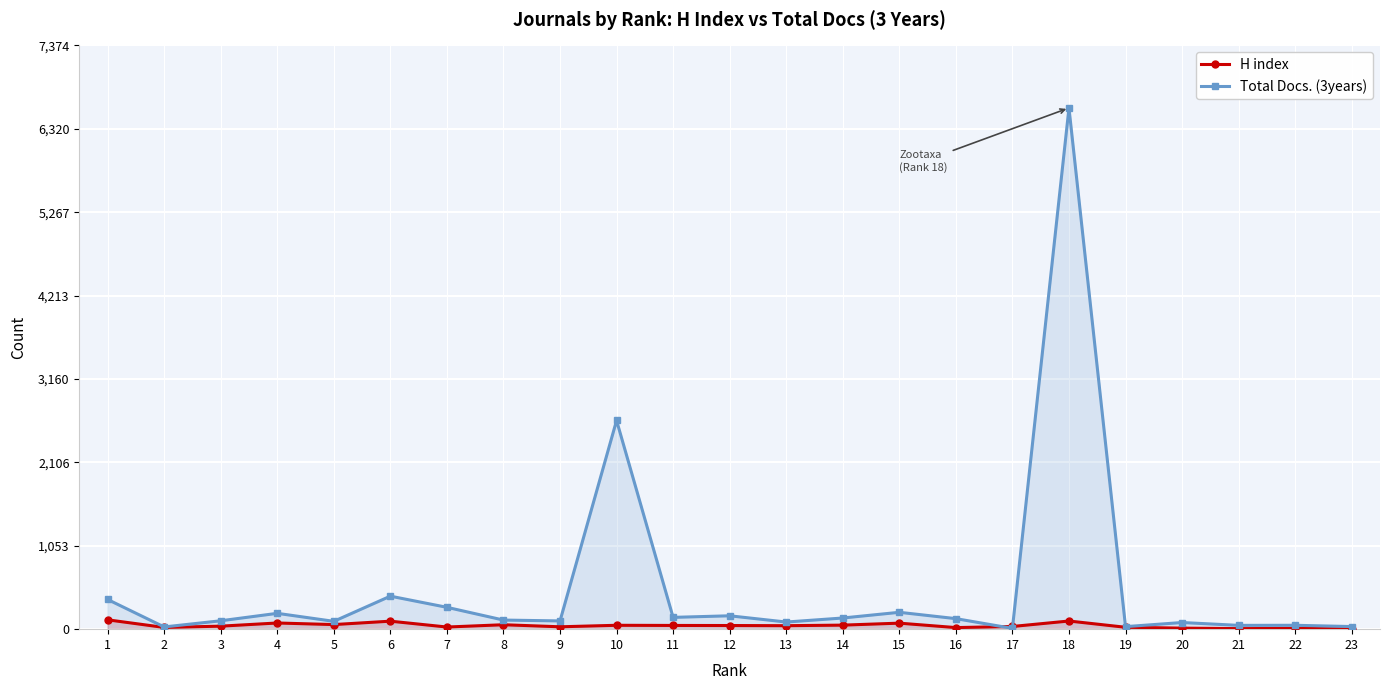

Reading right to left, list all the values displayed in this chart.

H index: 23=4	22=10	21=7	20=13	19=24	18=103	17=34	16=20	15=76	14=51	13=44	12=46	11=47	10=49	9=30	8=56	7=27	6=101	5=58	4=78	3=38	2=22	1=118
Total Docs. (3years): 23=33	22=49	21=48	20=84	19=32	18=6584	17=10	16=133	15=213	14=141	13=90	12=169	11=149	10=2636	9=104	8=115	7=276	6=417	5=99	4=200	3=106	2=28	1=375